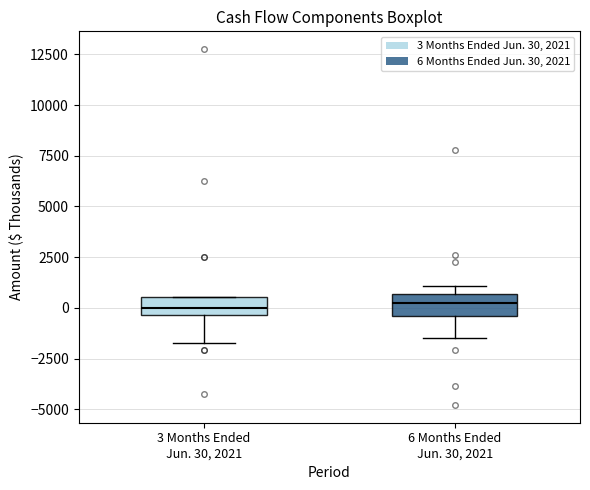

Reading left to right, transcribe this box plot: for each box, give where its median line is, the range the box spans, and where its two whiskers end, as read against the y-axis. The values are not printed on the chart, so give them approximately, as read against the axis.

3 Months Ended Jun. 30, 2021: median 0, box -500 to 500, whiskers -1500 to 500
6 Months Ended Jun. 30, 2021: median 0, box -500 to 500, whiskers -1500 to 1000